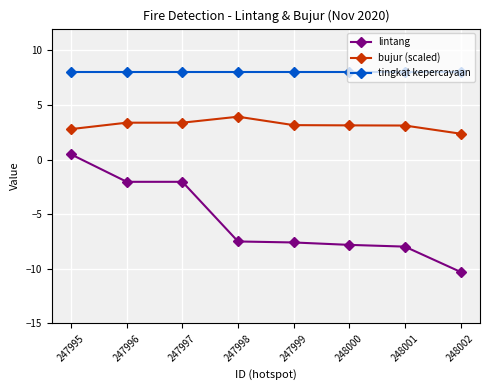

True or false: bujur (scaled) and tingkat kepercayaan cross at least once.

False